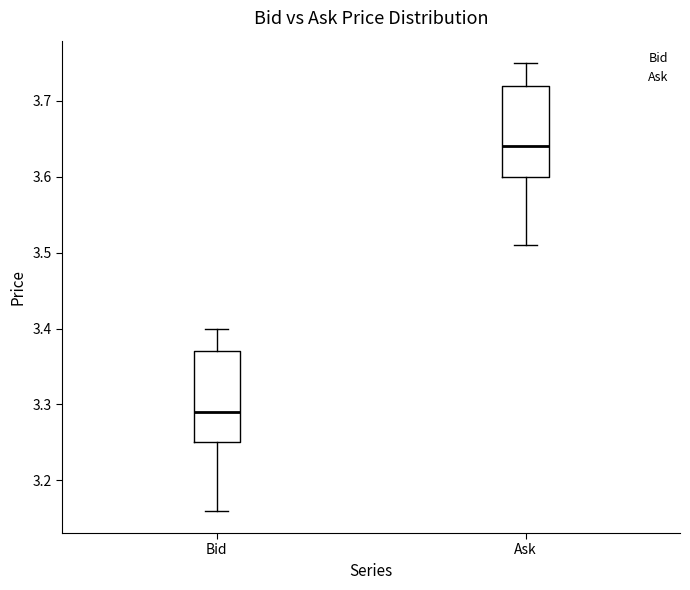

Reading left to right, read every box against the y-axis: the position of its median line, the range the box covers, and the ends of its whiskers. The values are not printed on the chart, so give them approximately, as read against the axis.

Bid: median 3.29, box 3.25 to 3.37, whiskers 3.16 to 3.40
Ask: median 3.64, box 3.60 to 3.72, whiskers 3.51 to 3.75